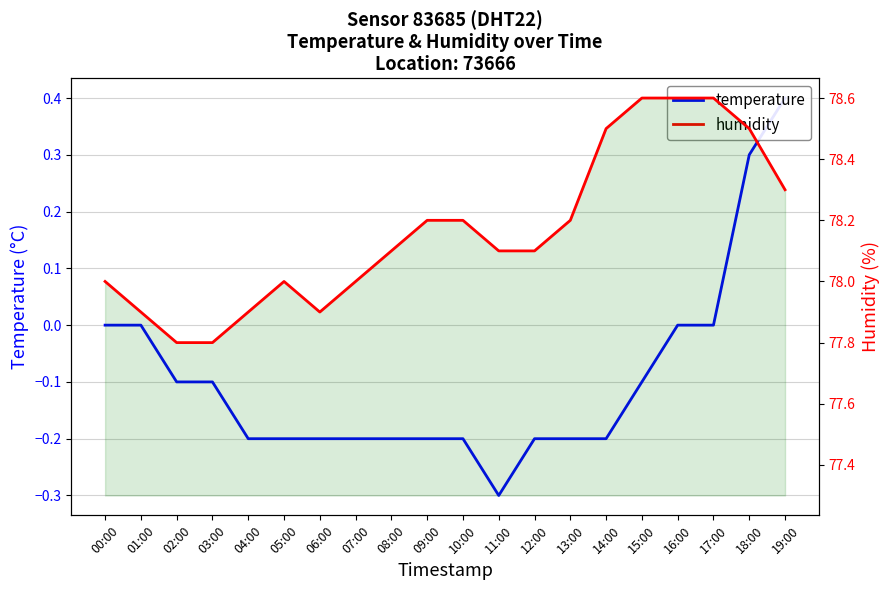

How many interior local peaks does the humidity series have?

1